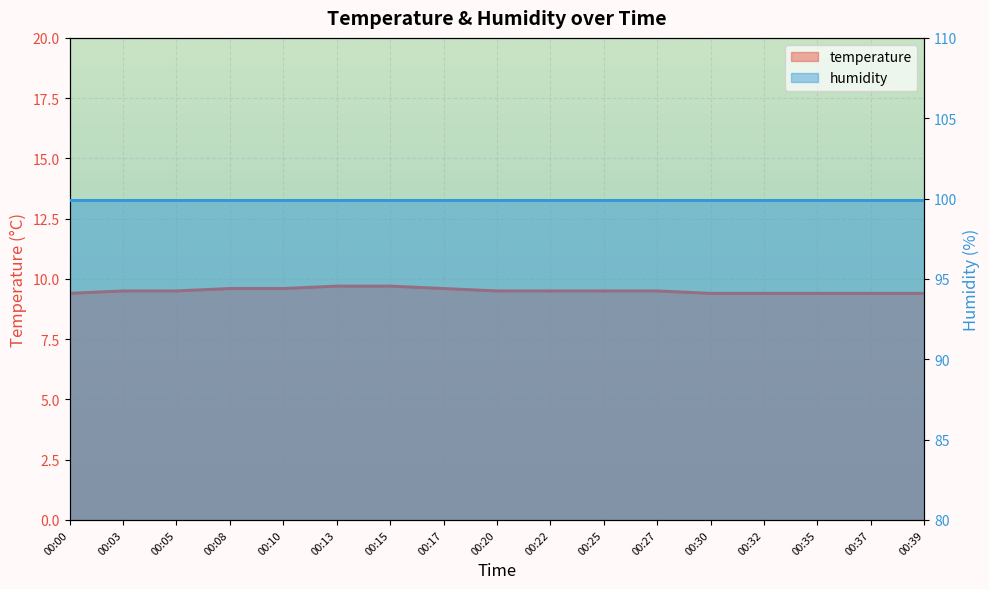

The value at 00:32 is 9.4. True or false?

True